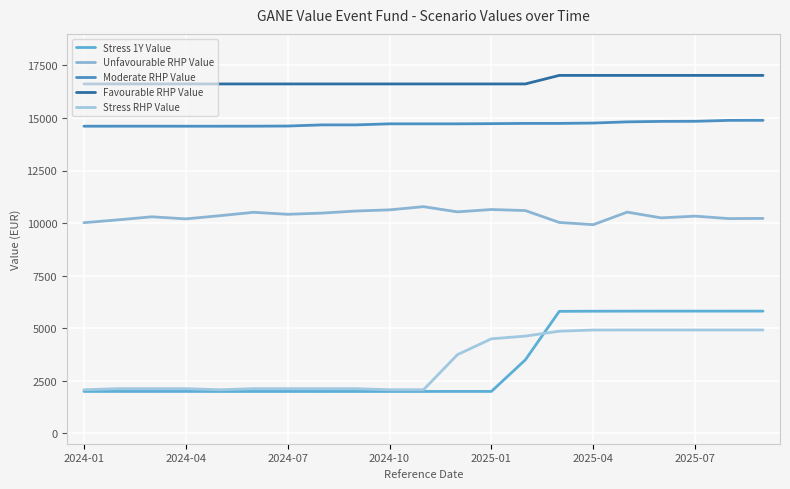

At how many categories does at least one series exceed 11386?

21